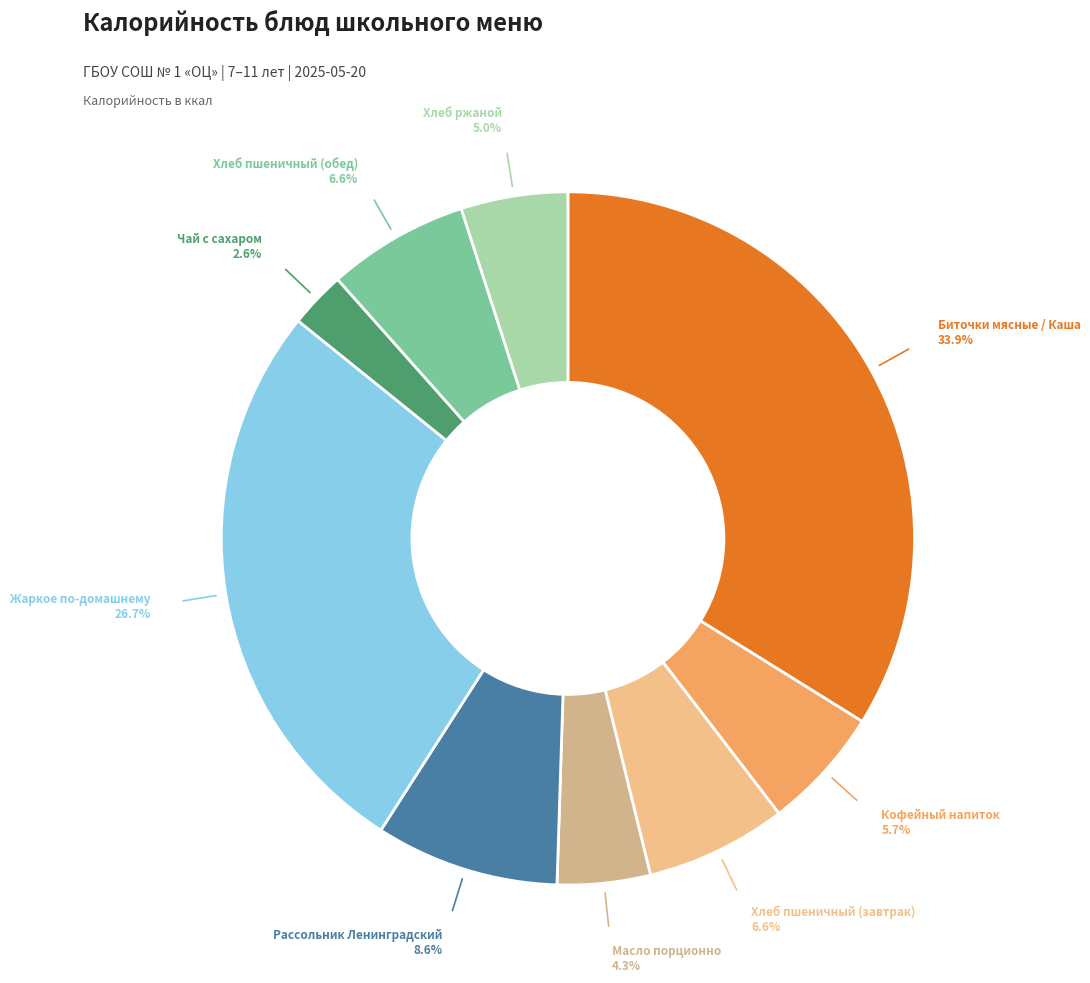

To the nearest percent, what is the difference between the largest and smallest slice percentages?

31%